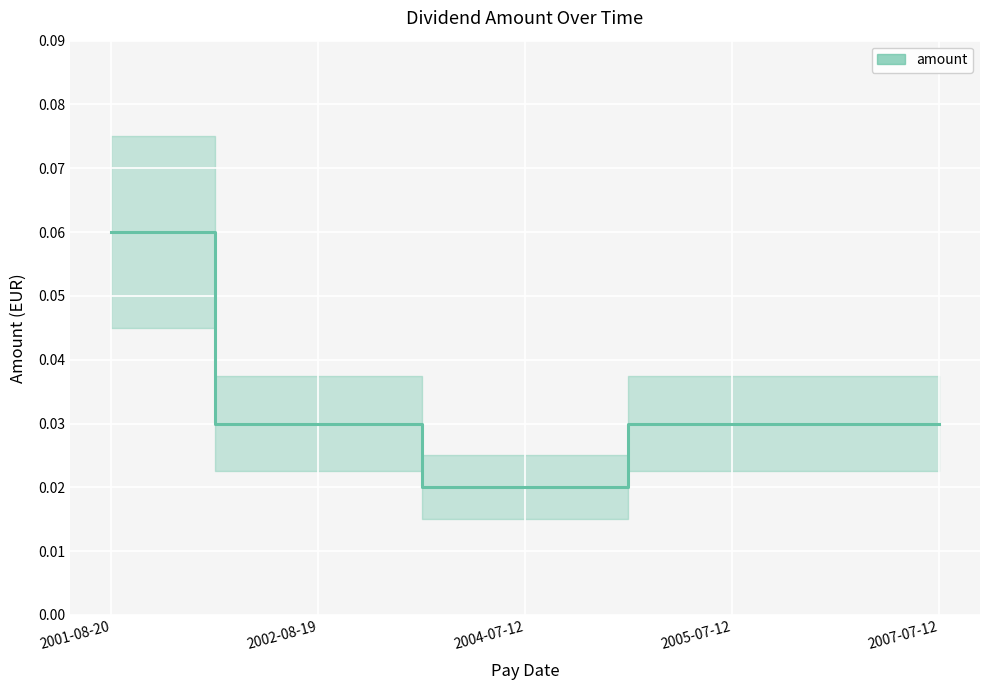

What is the label of the 4th point from the right?

2002-08-19